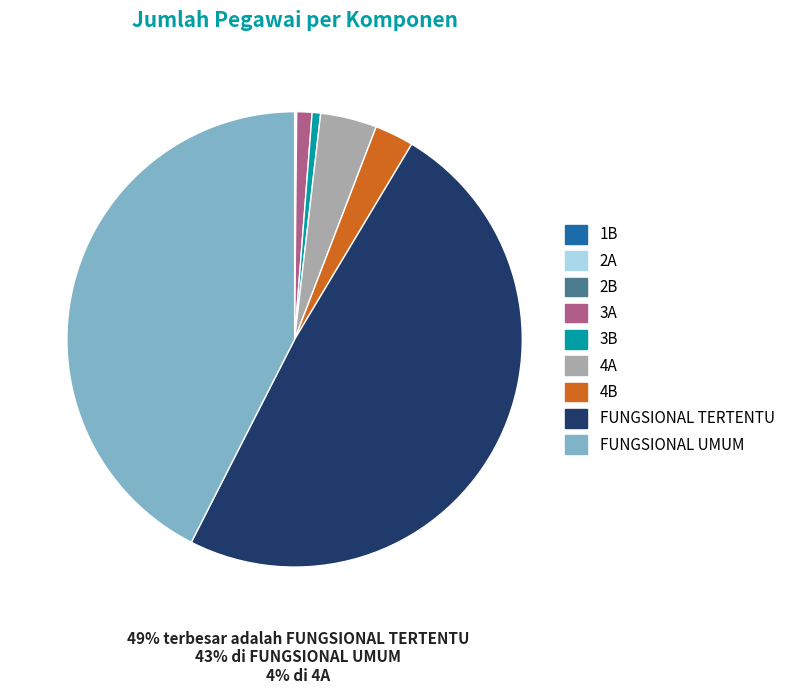

Which has a higher value, FUNGSIONAL UMUM or FUNGSIONAL TERTENTU?

FUNGSIONAL TERTENTU